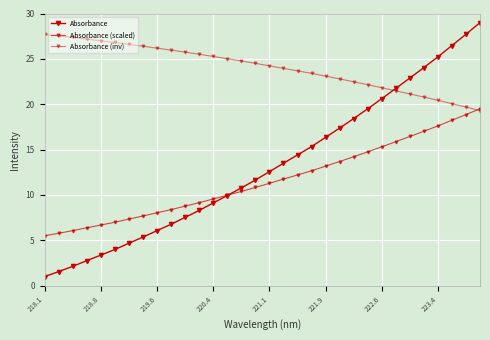

Count the number of categories in the chart.

32